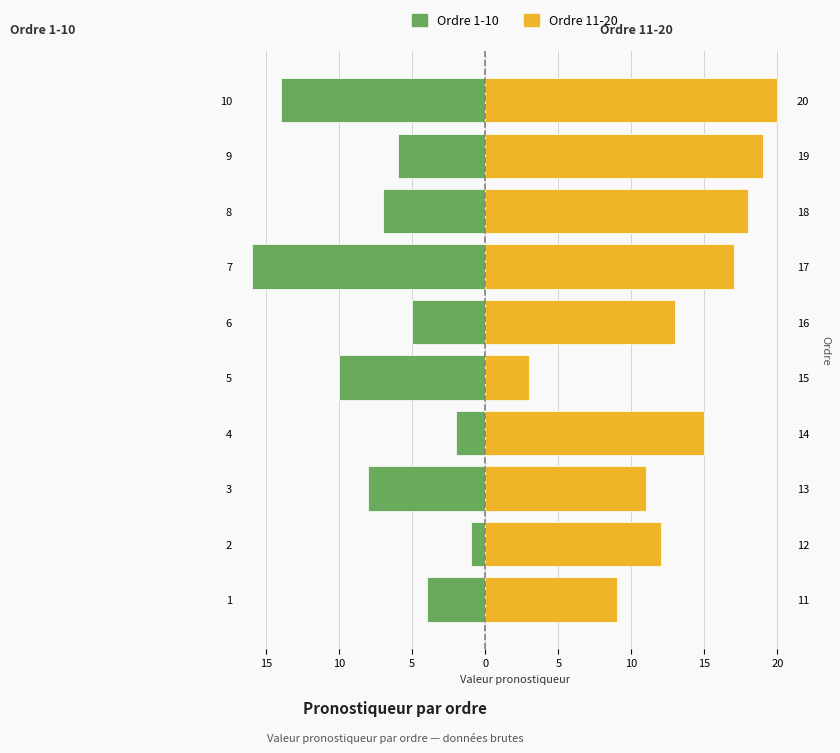

Reading left to right, what are all the values shown in this chart?

Ordre 1-10: -4	-1	-8	-2	-10	-5	-16	-7	-6	-14
Ordre 11-20: 9	12	11	15	3	13	17	18	19	20